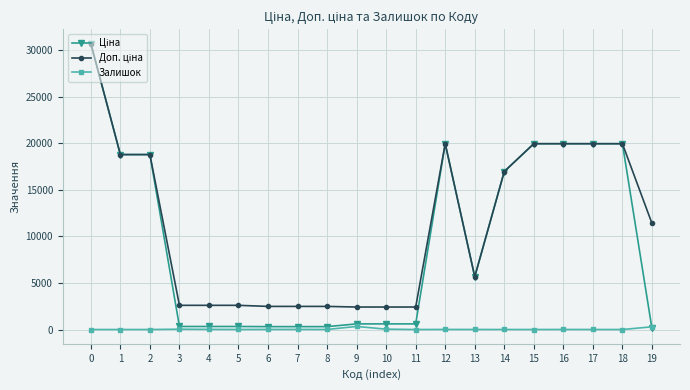

What is the maximum value shown in the chart?

30717.1